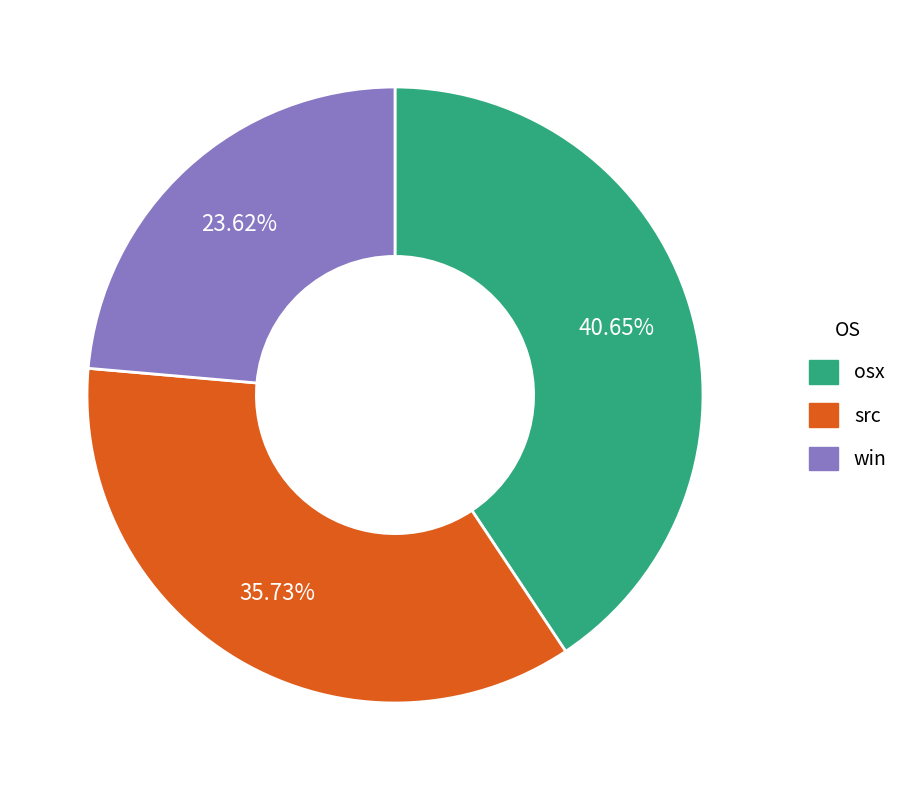

To the nearest percent, what is the difference between the largest and smallest slice percentages?

17%